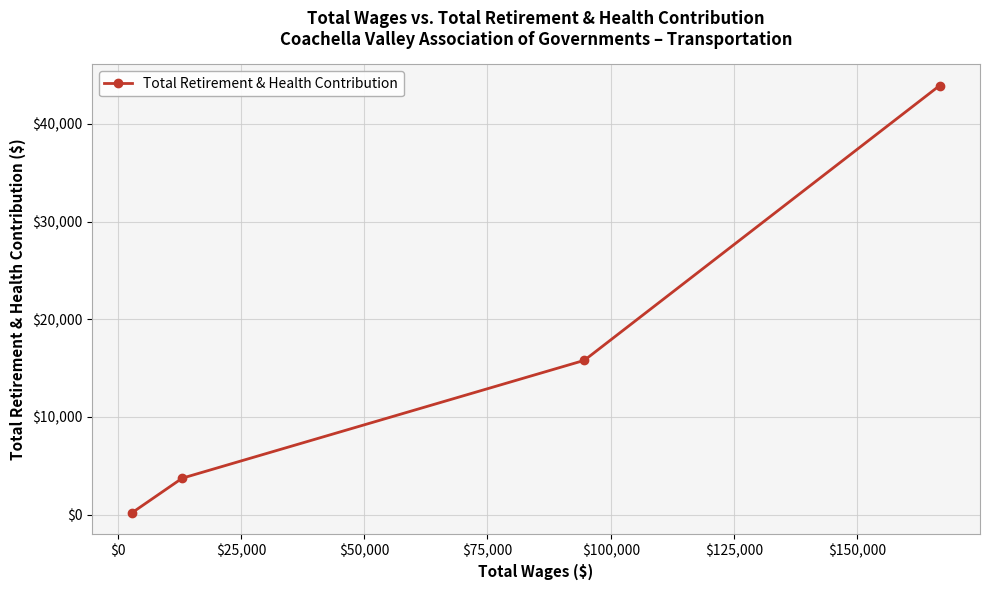

What is the value of the 3rd point from the left?

15785